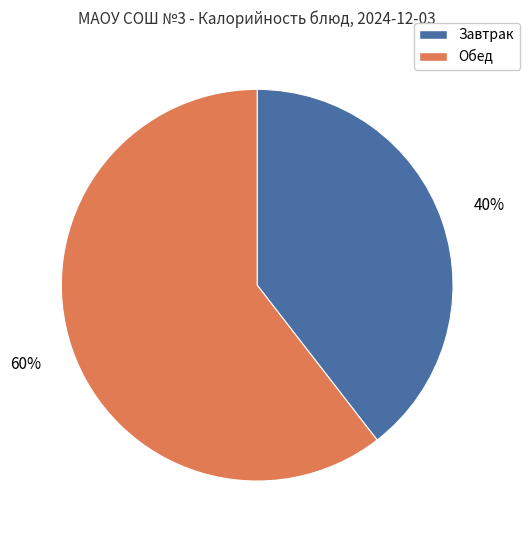

Count the number of slices in the pie.

2